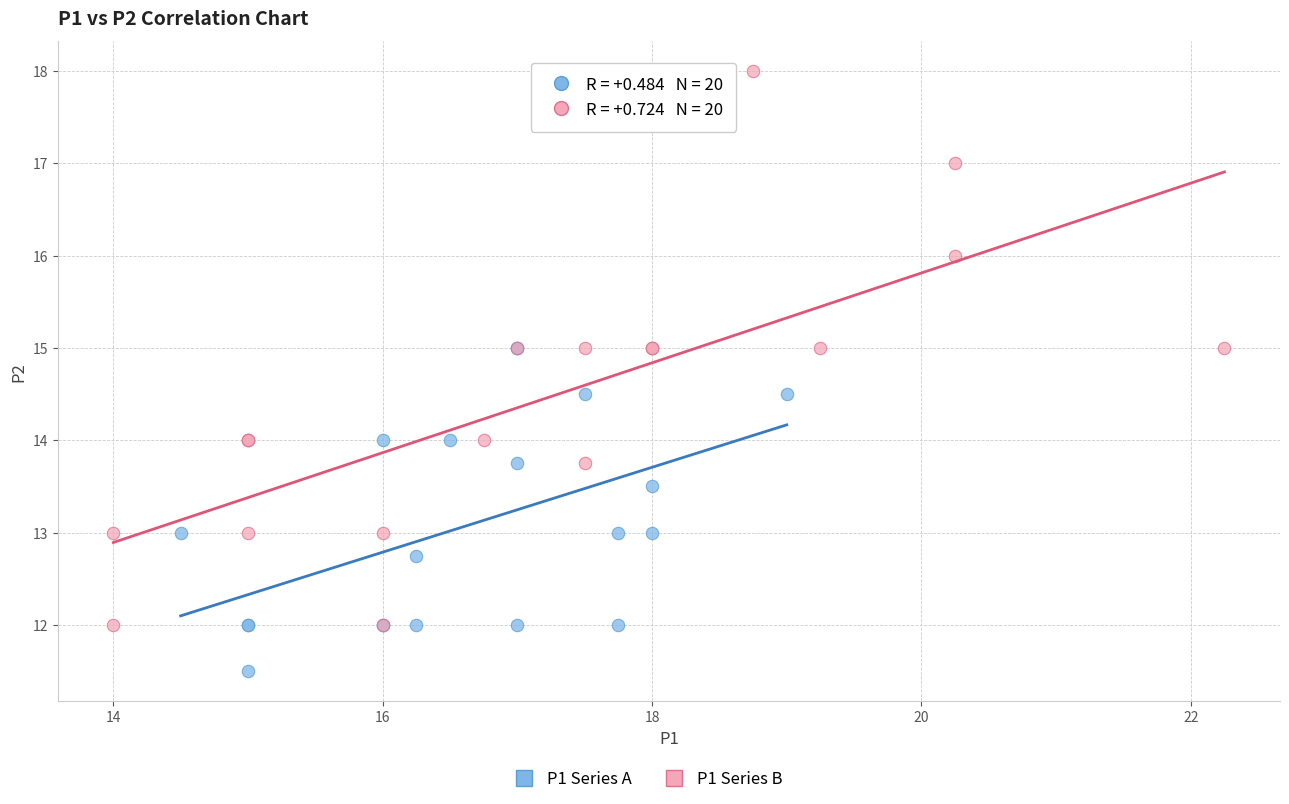

Which series has the largest Y range (max minus min)?

P1 Series B